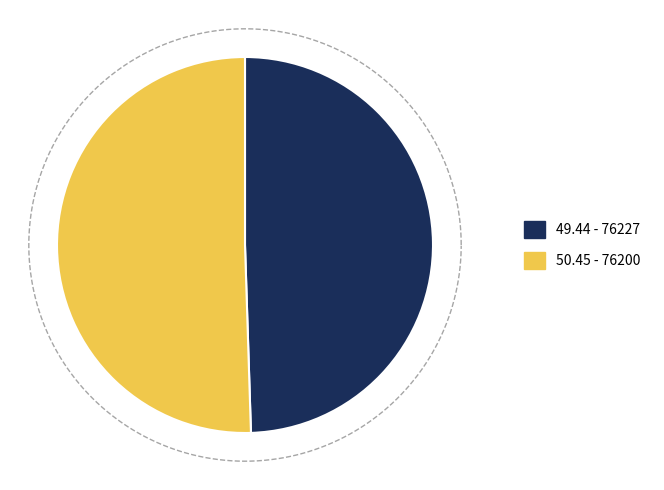

To the nearest percent, what is the average slice percentage?

50%